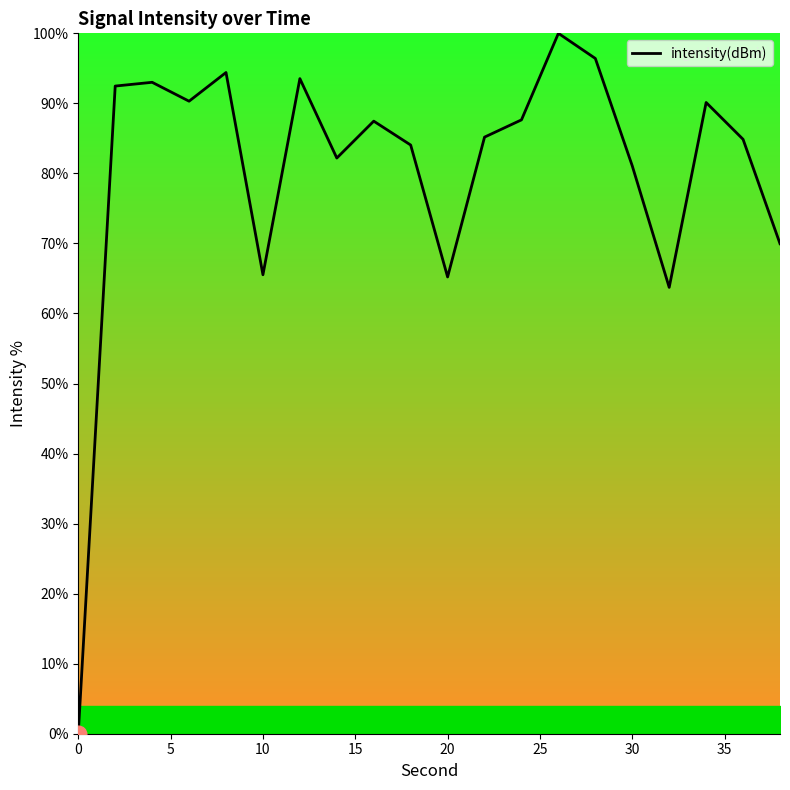

What is the maximum value shown in the chart?

100.0